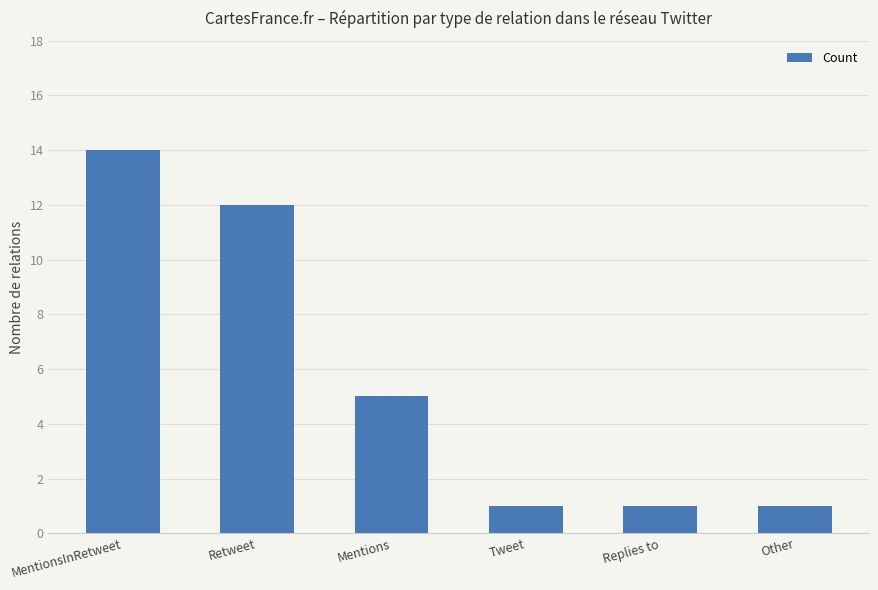

What is the value of the 2nd bar from the left?

12